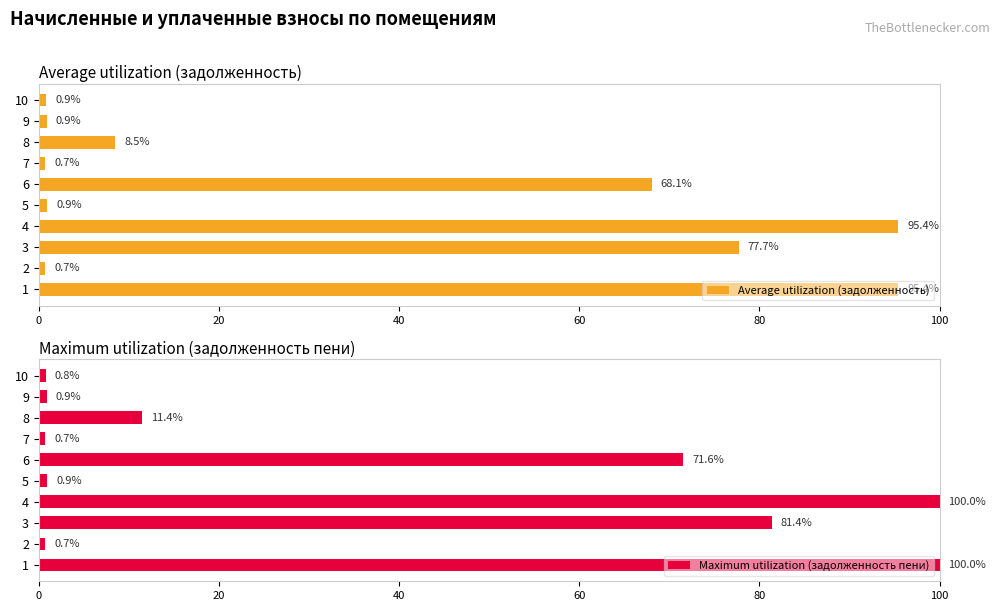

What is the difference between the Average utilization (задолженность) values at 6 and 8?

59.6